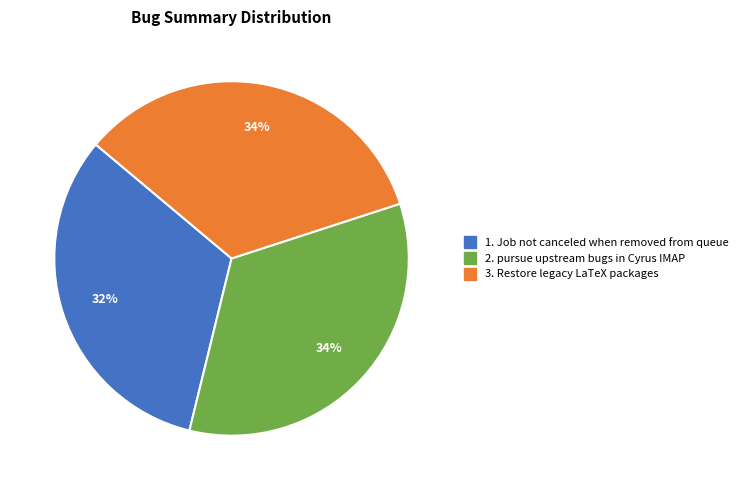

Is there a majority slice in this chart?

No